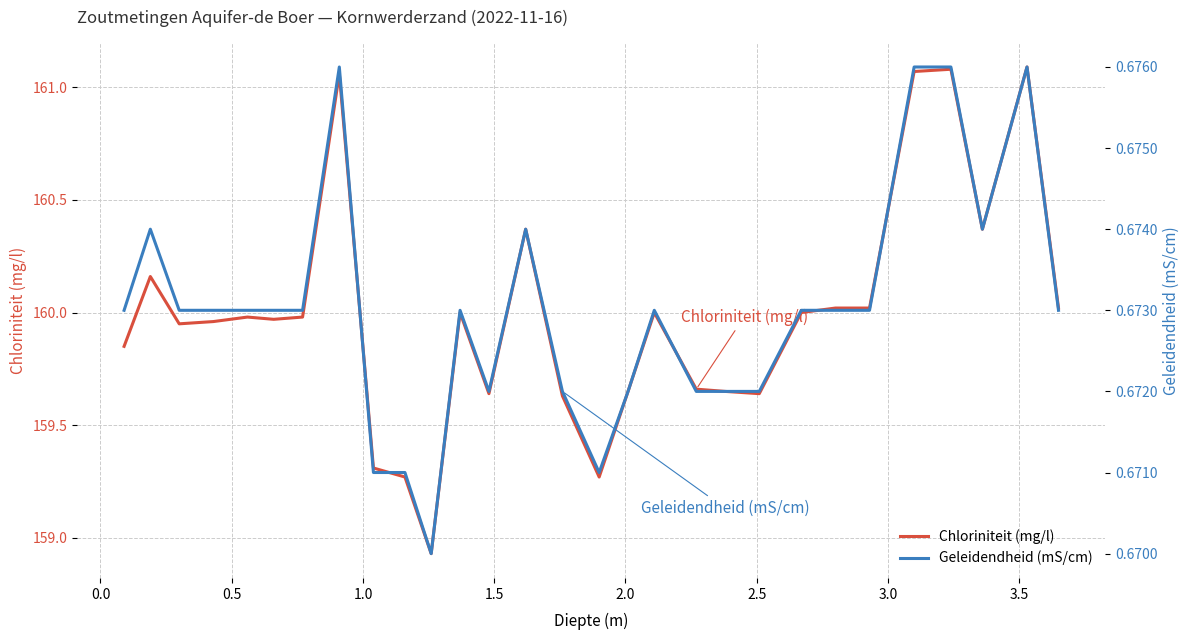

True or false: Chloriniteit (mg/l) and Geleidendheid (mS/cm) cross at least once.

False